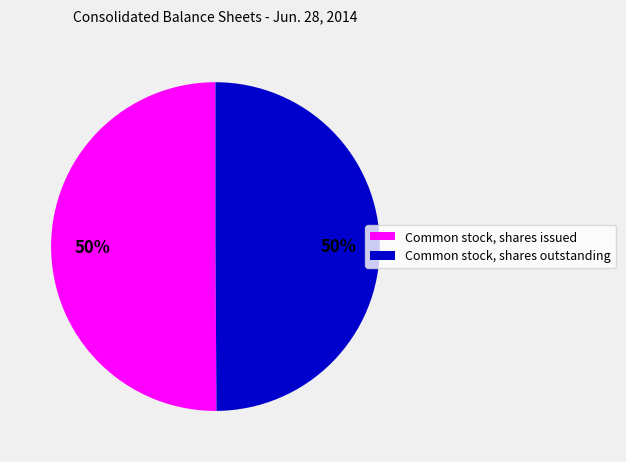

To the nearest percent, what is the difference between the largest and smallest slice percentages?

0%